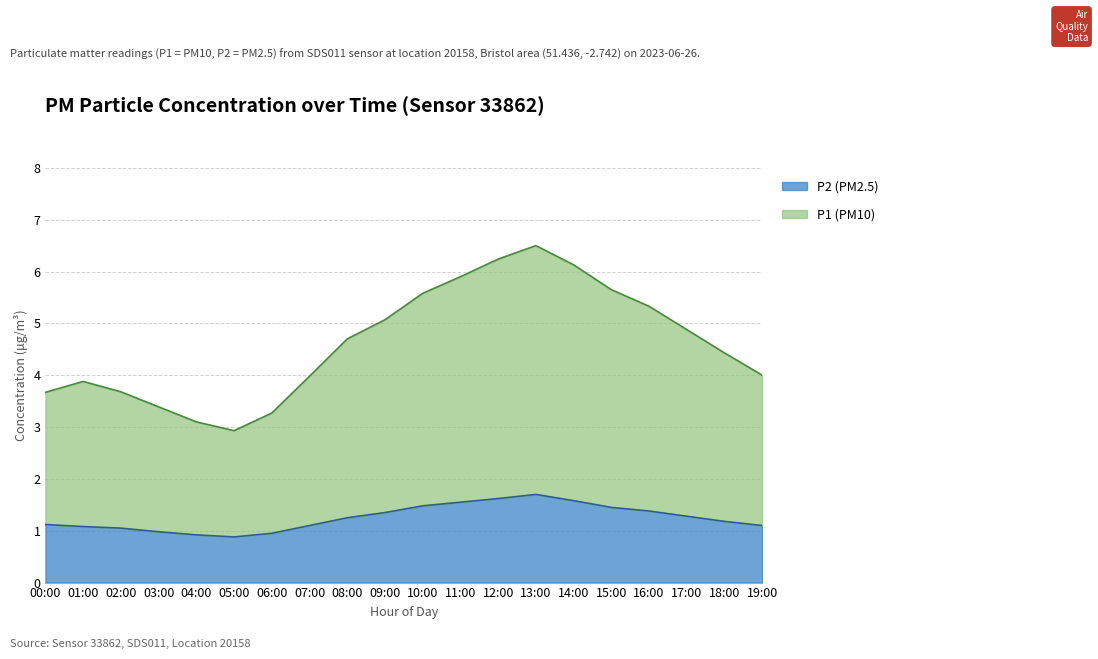

Which series changed the most between 02:00 and 10:00?

P1